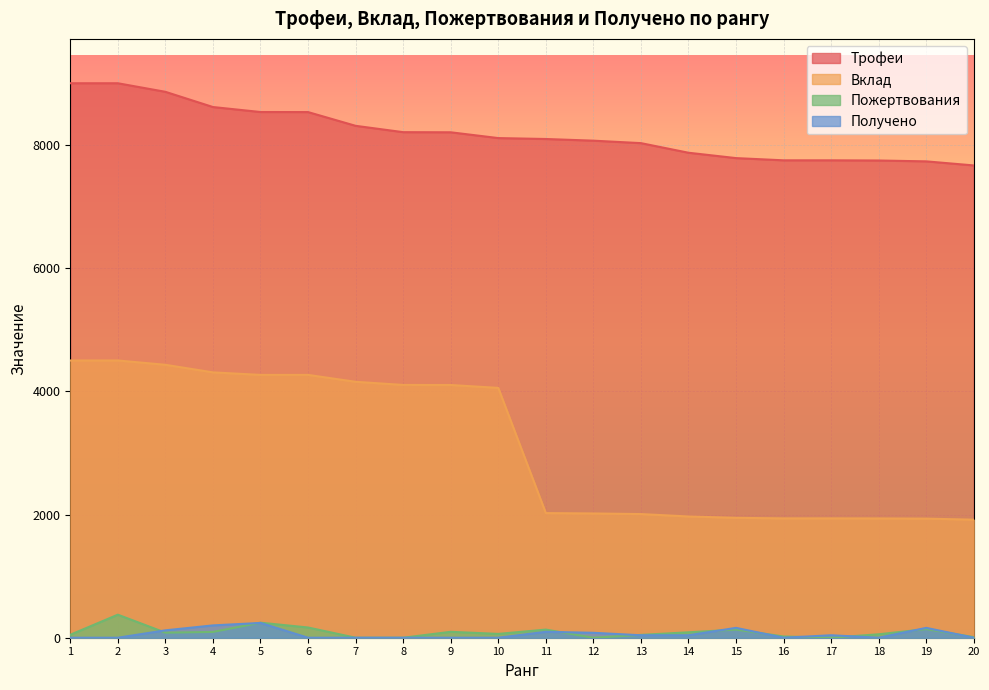

At which label does Получено first exceed 40?

3